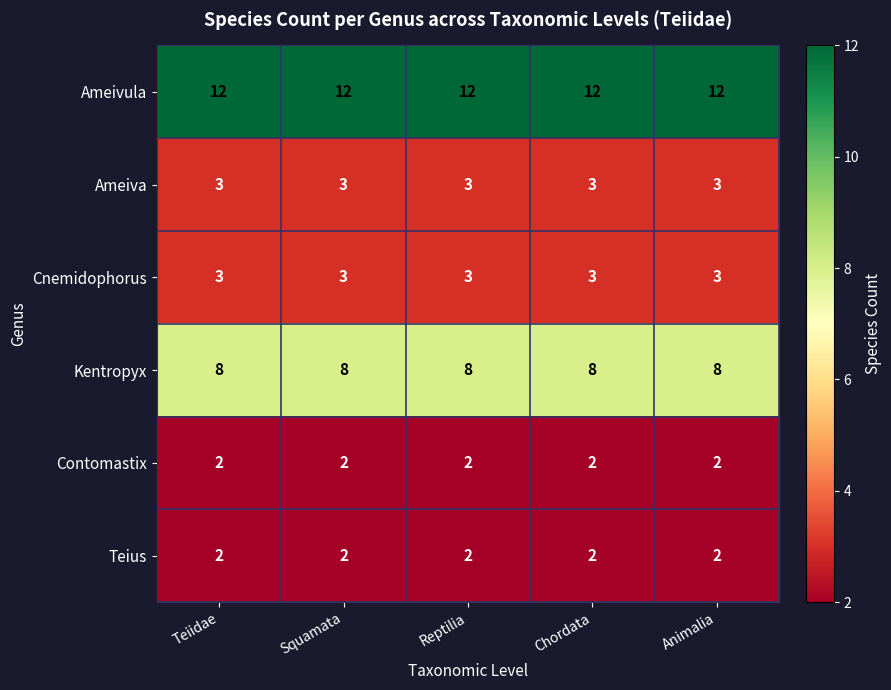

Is the value of Kentropyx at Reptilia greater than the value of Teius at Chordata?

Yes